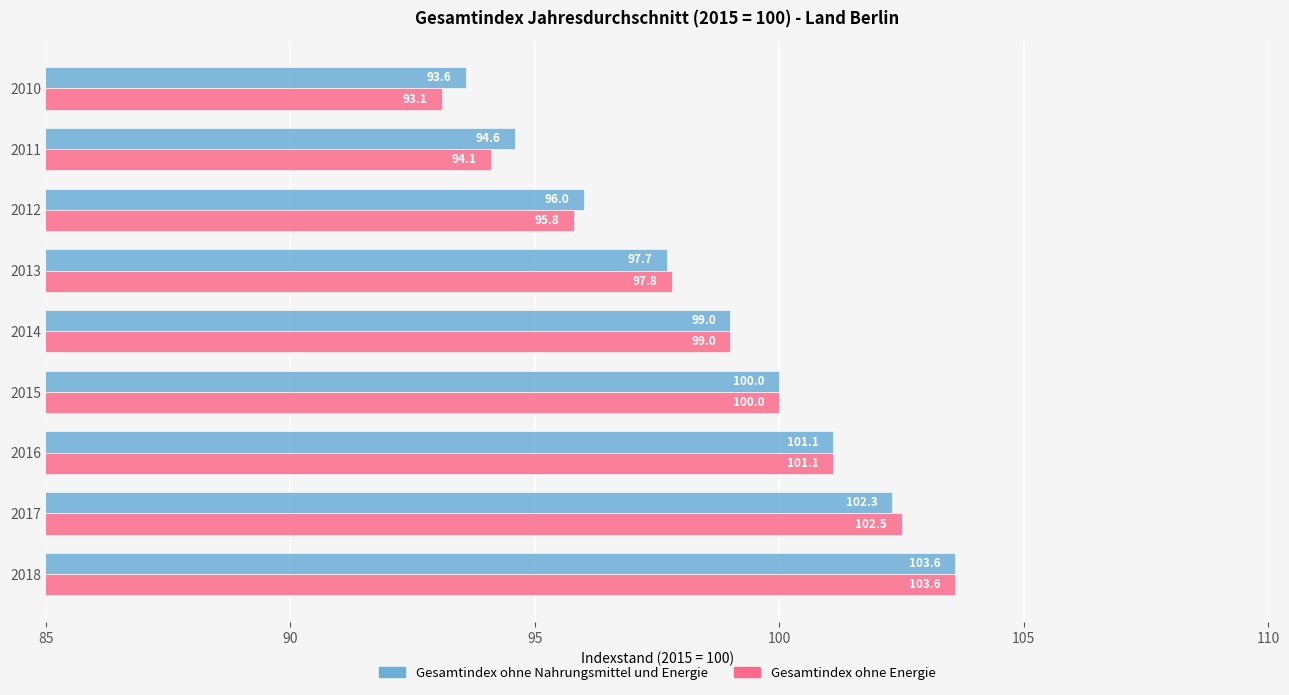

List the labels in order of Gesamtindex ohne Nahrungsmittel und Energie value, smallest first.

2010, 2011, 2012, 2013, 2014, 2015, 2016, 2017, 2018